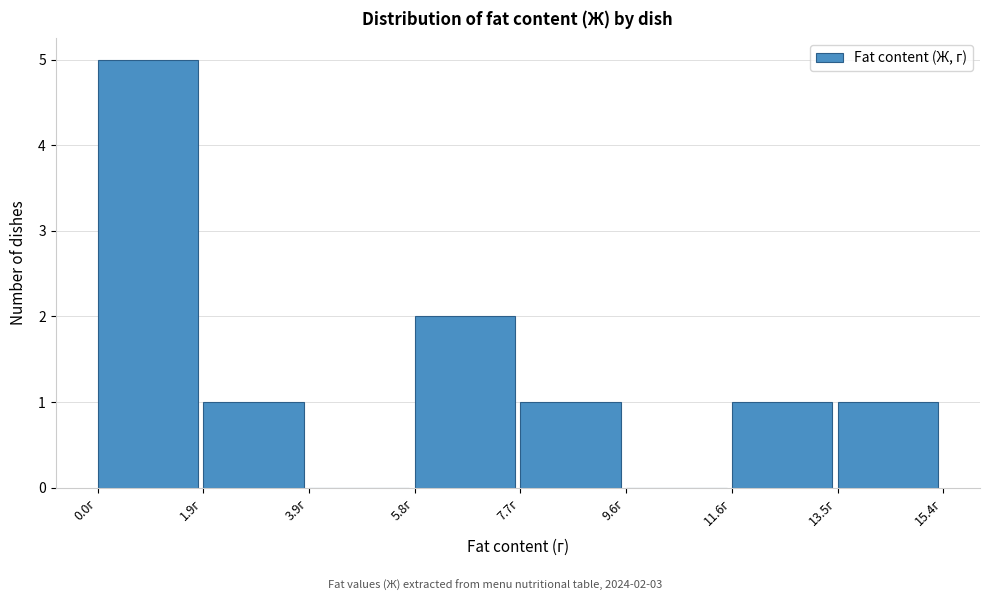

Which range on the x-axis has the tallest bar?

0.0 to 2.0